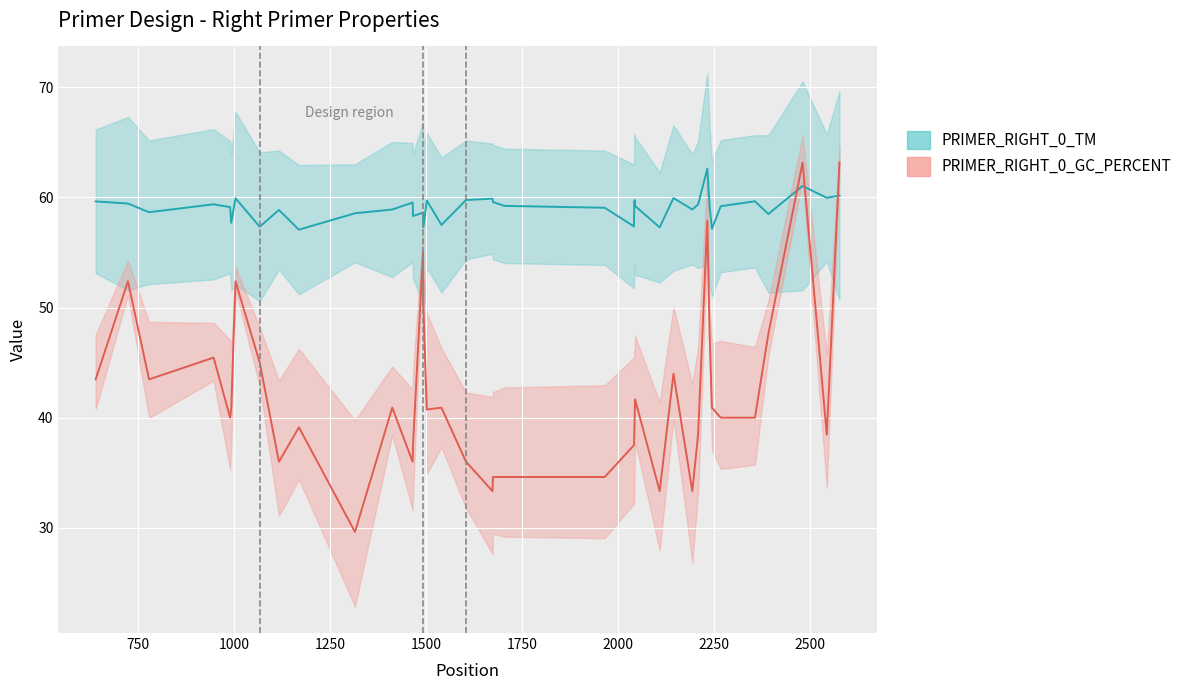

Is the value of PRIMER_RIGHT_0_TM at 31 greater than the value of PRIMER_RIGHT_0_GC_PERCENT at 750?

Yes